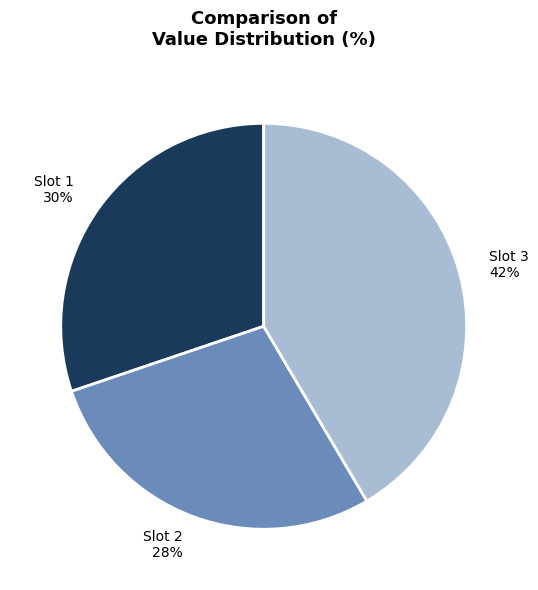

Does Slot 3 42% represent more than half of the total?

No